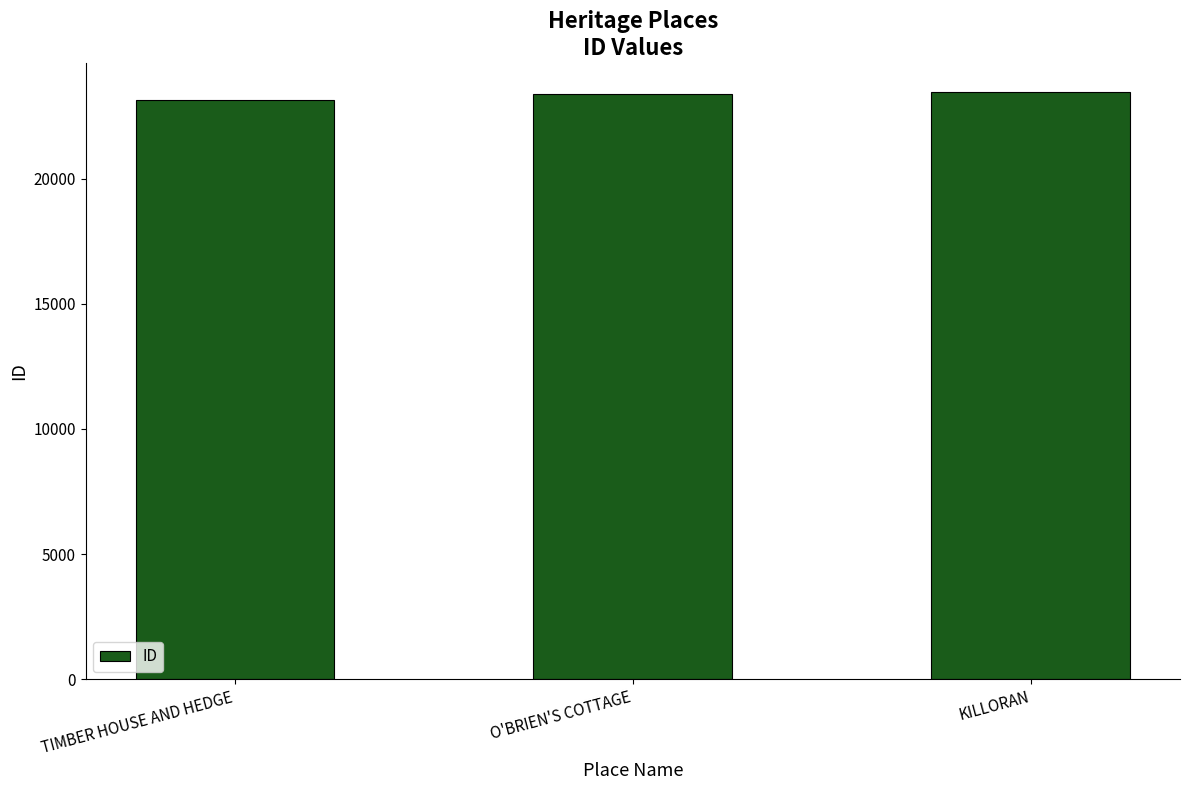

What is the smallest value displayed?

23153